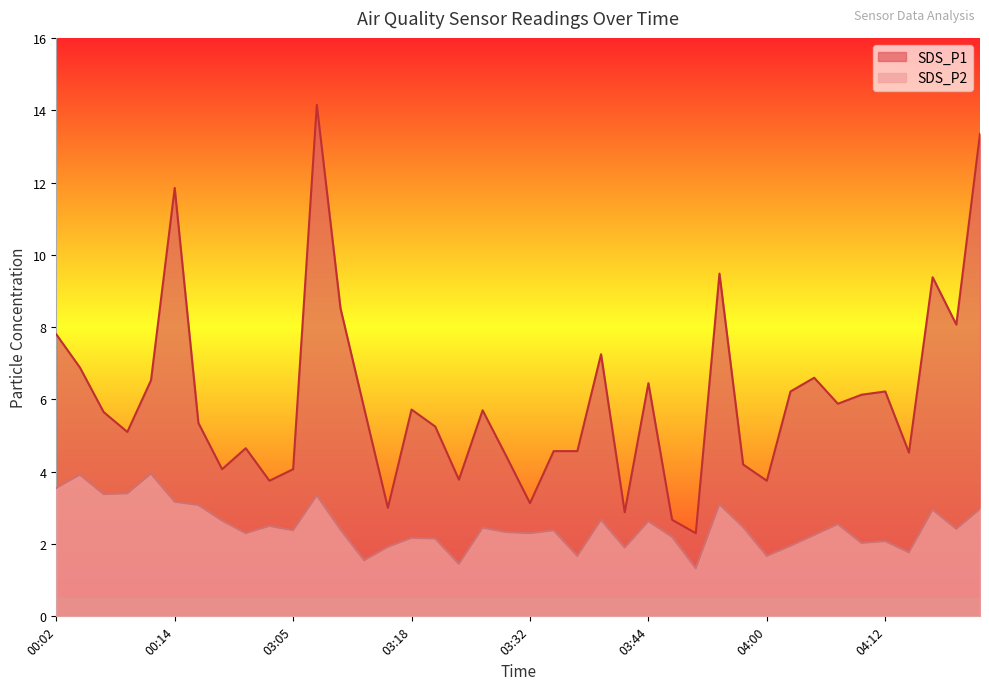

Is it true that SDS_P2 equals 3.0 at 04:17?

True